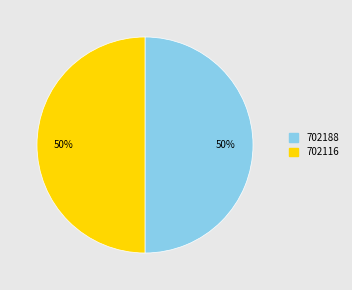

Approximately how many times larger is the value at 702188 compared to 702116?

1.0